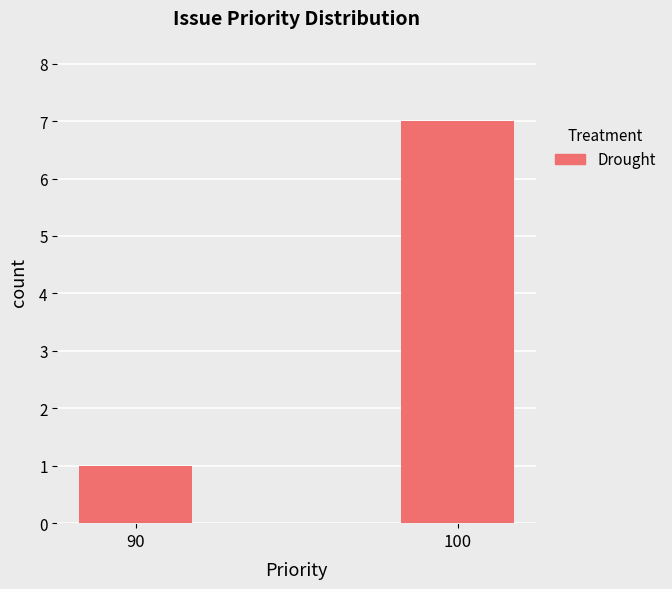

What value does the data have at 90?

1